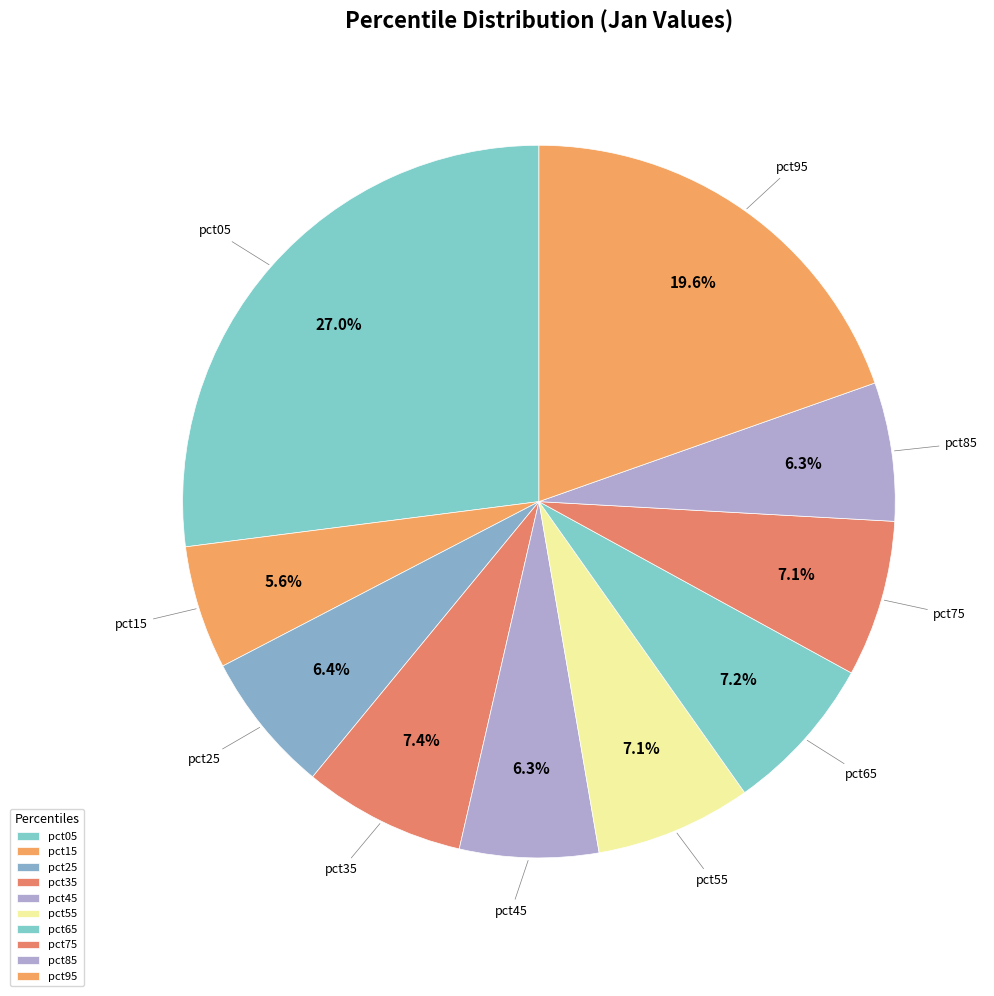

Which category has the biggest portion of the pie?

pct05